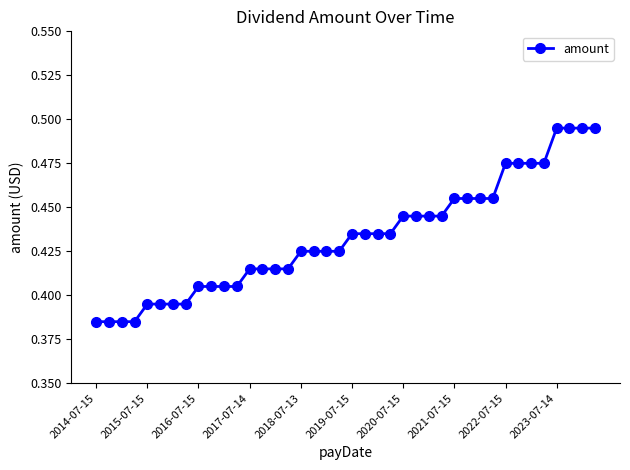

What is the sum of all values?

17.3